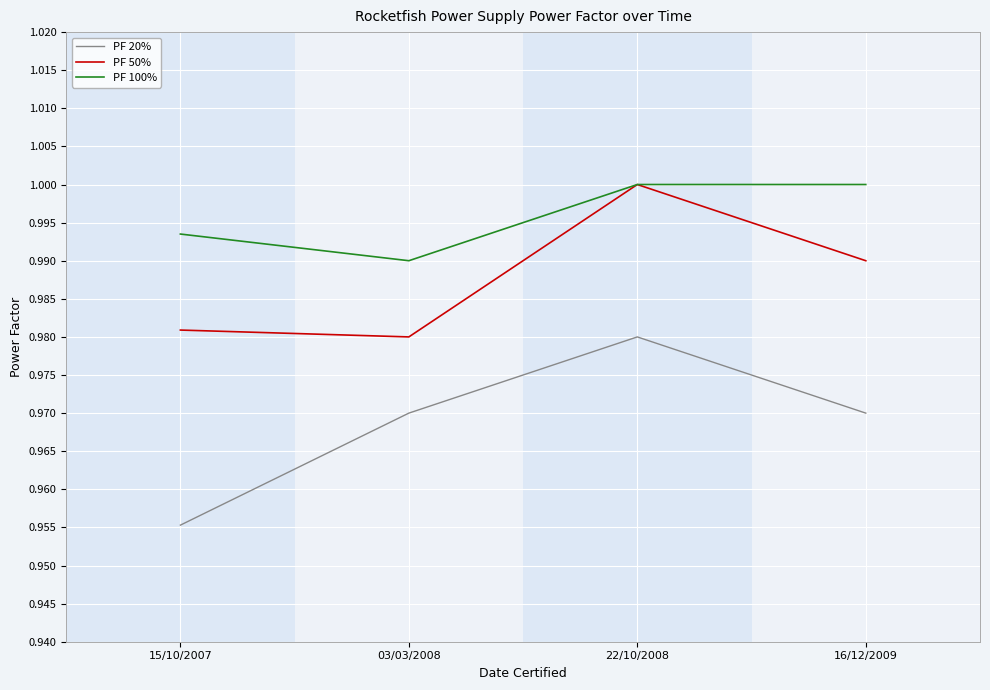

What is the sum of the PF 100% values at 16/12/2009 and 15/10/2007?

2.0